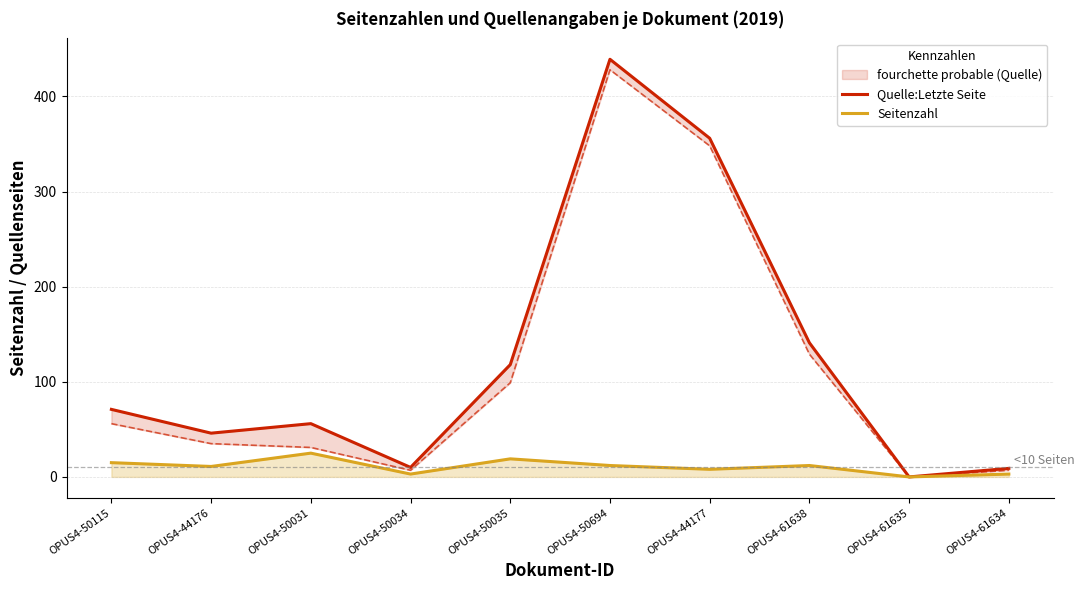

How many data points in Quelle:Letzte Seite are above 71?

4